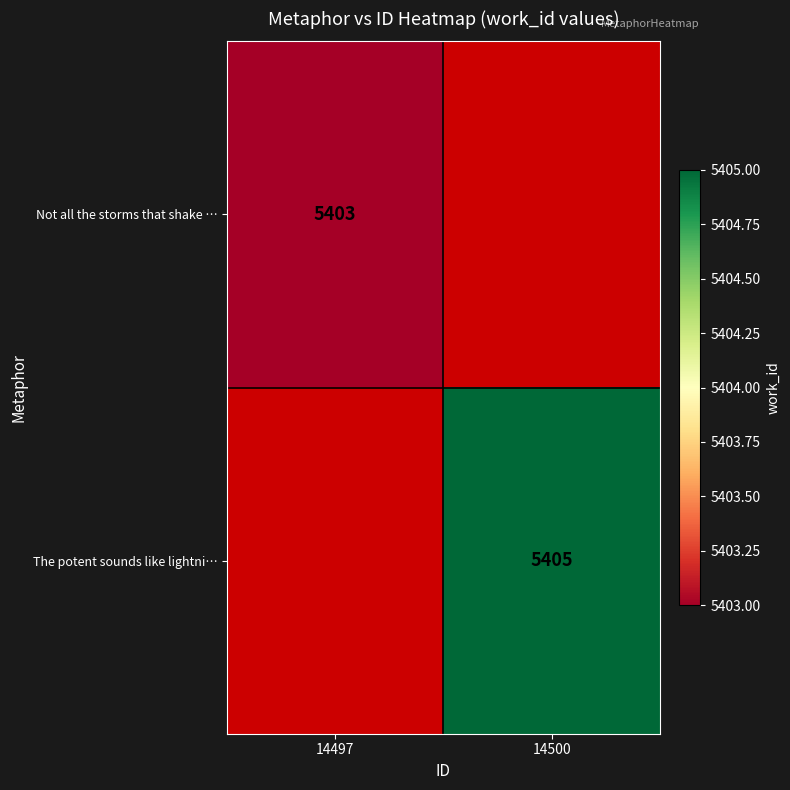

Is the value of The potent sounds like lightni… at 14500 greater than the value of Not all the storms that shake … at 14497?

Yes